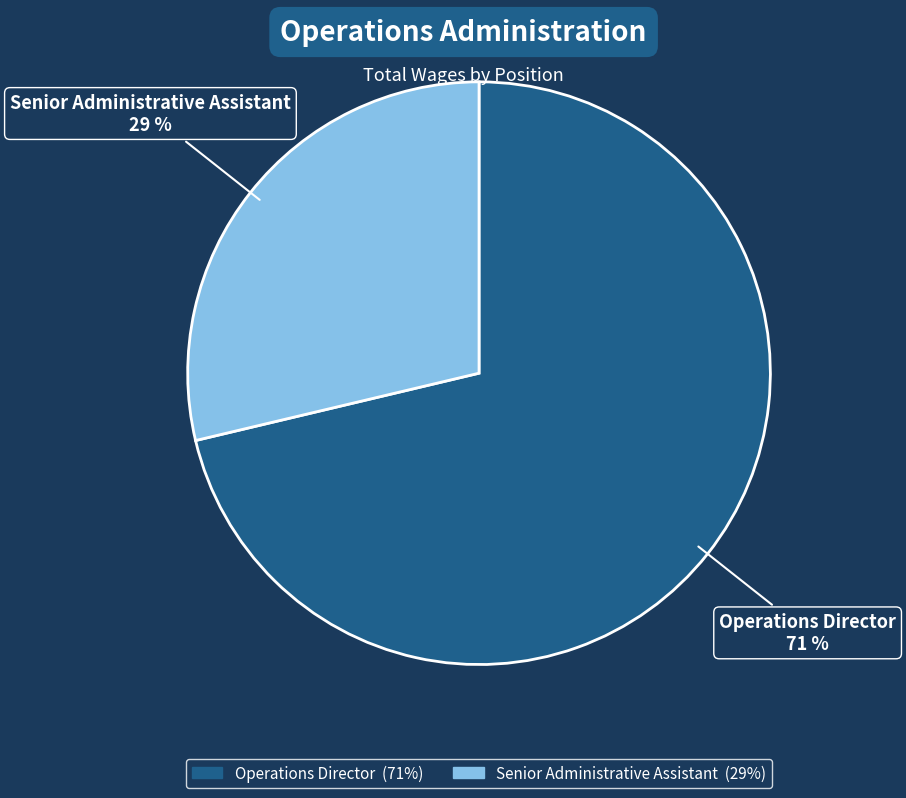

Between Operations Director and Senior Administrative Assistant, which is larger?

Operations Director